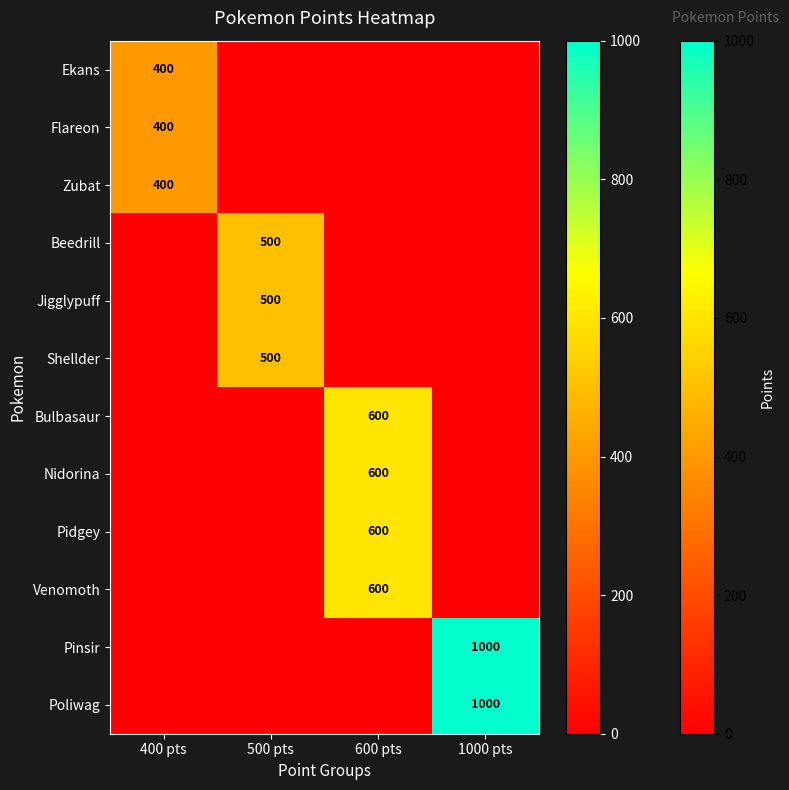

The value of Poliwag at 1000 pts is 1000. True or false?

True